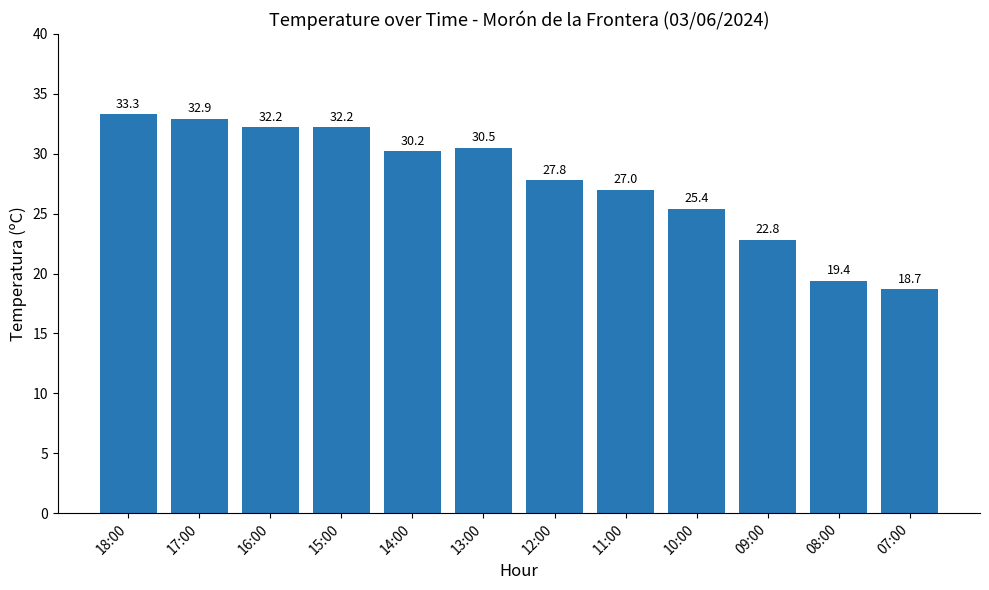

What is the ratio of the value at 11:00 to the value at 13:00?

0.9